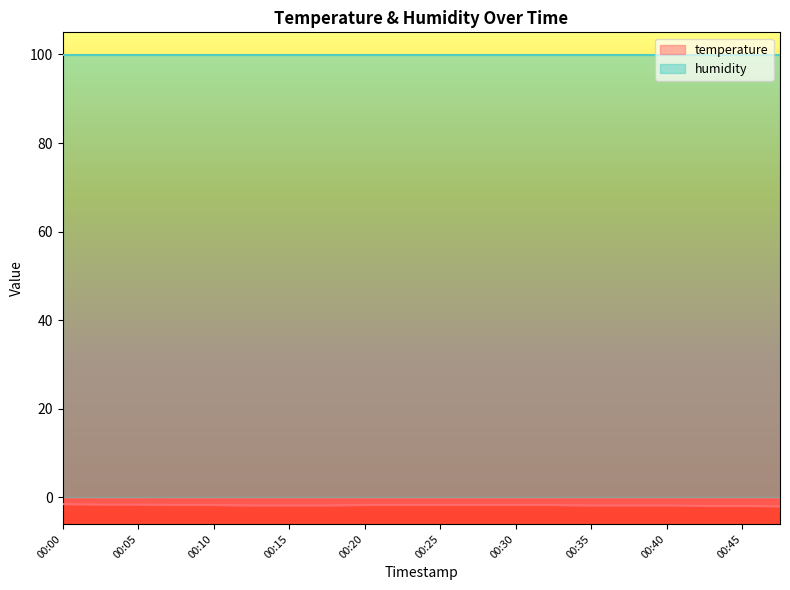

Rank the categories by value from highest to lowest.

00:00, 00:03, 00:05, 00:07, 00:10, 00:20, 00:22, 00:25, 00:27, 00:30, 00:32, 00:12, 00:15, 00:17, 00:35, 00:37, 00:40, 00:42, 00:45, 00:47